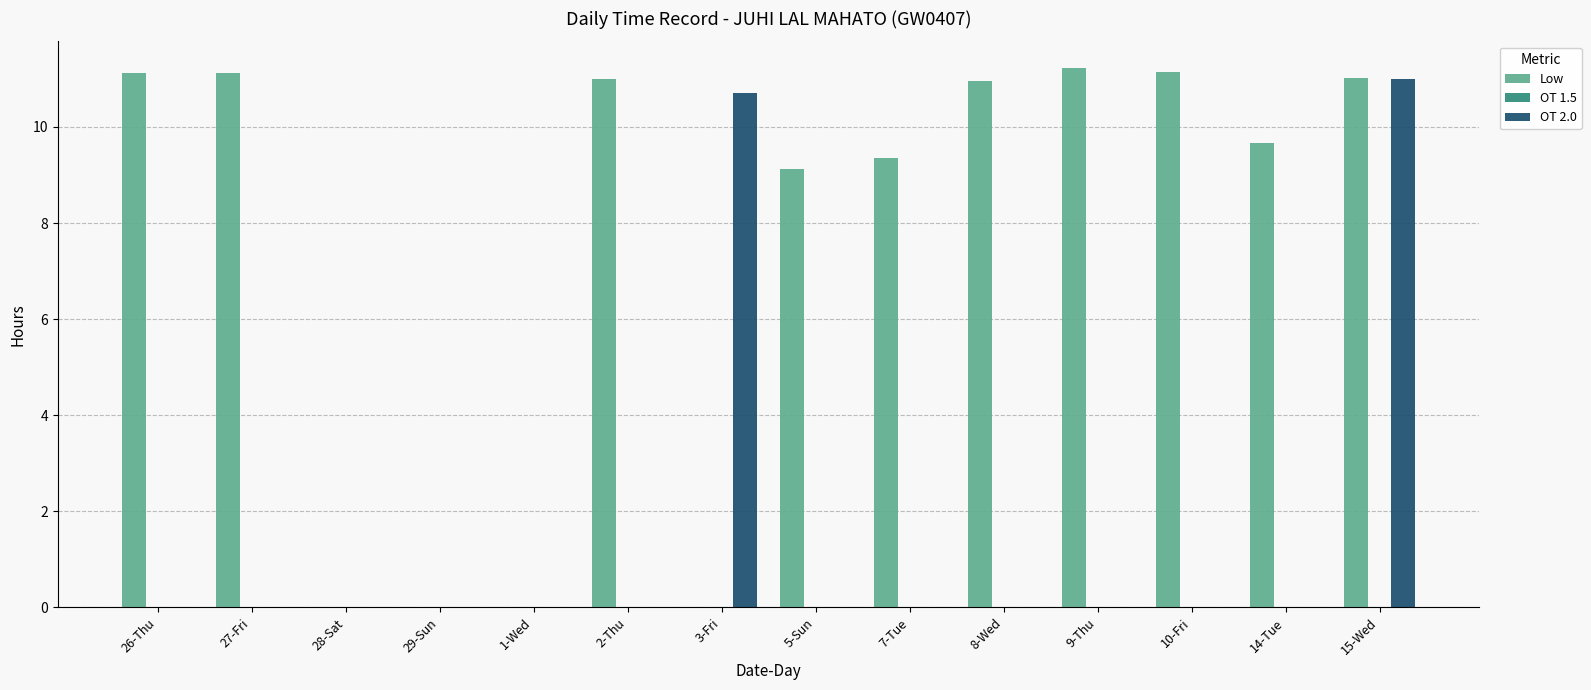

Which series has the largest total across all categories?

Low